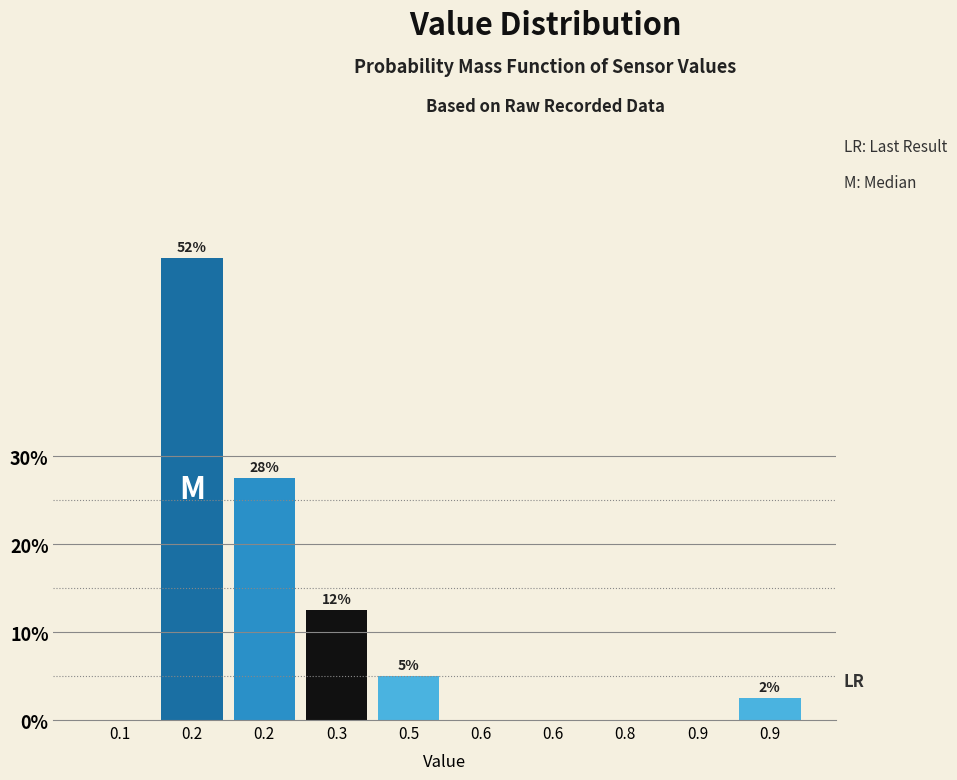

Are the bars horizontal?

No